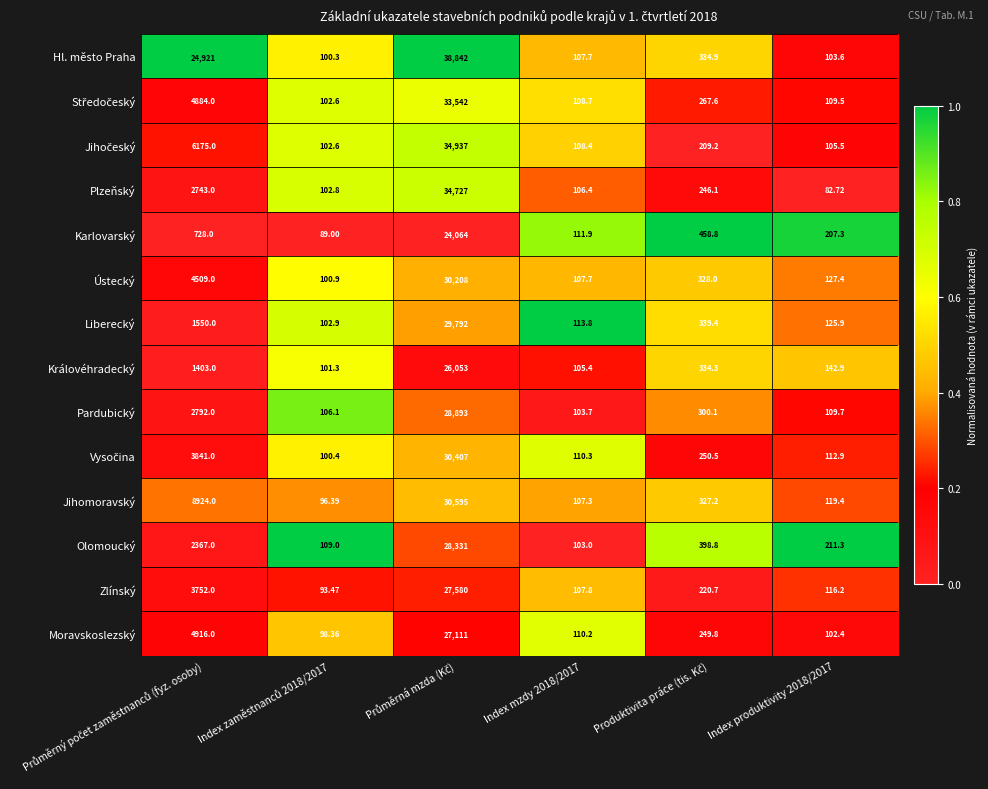

Which series has the largest total across all categories?

Hl. město Praha